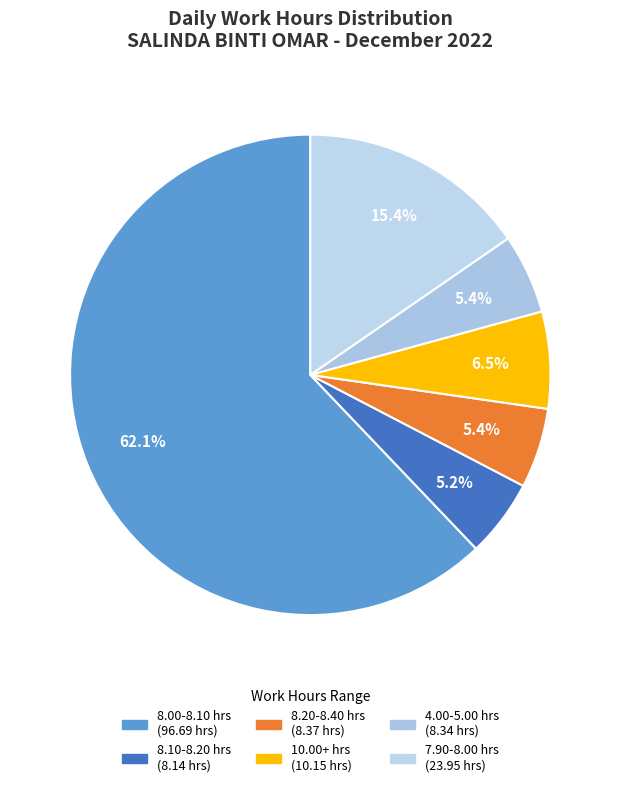

Count the number of slices in the pie.

6